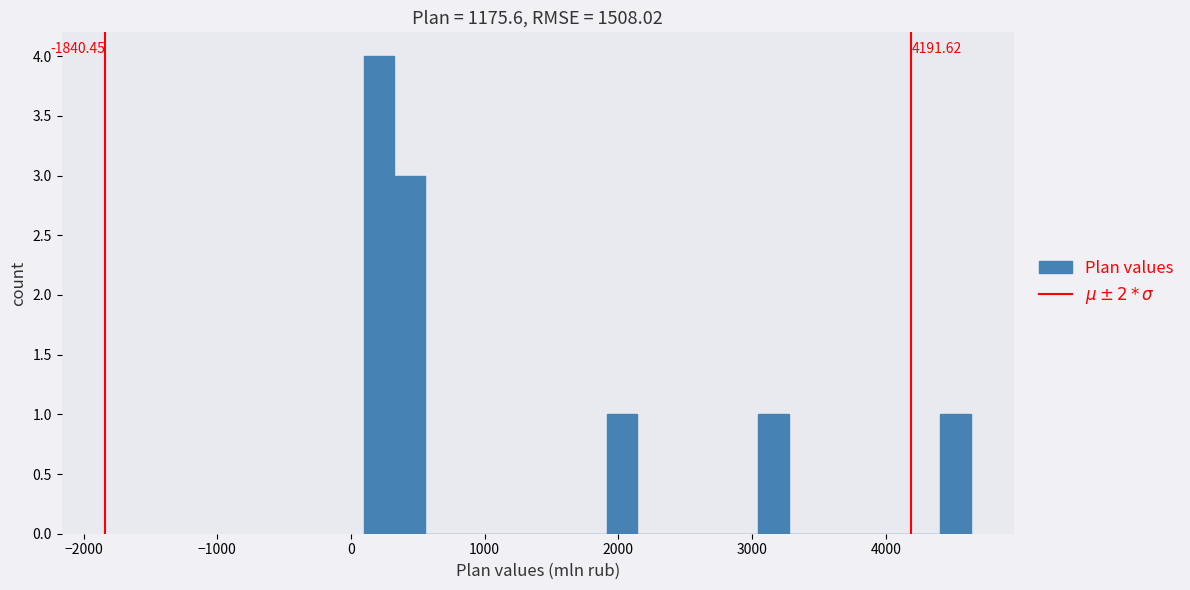

Read against the x-axis, roughly where is the centre of the tallest bar?

200